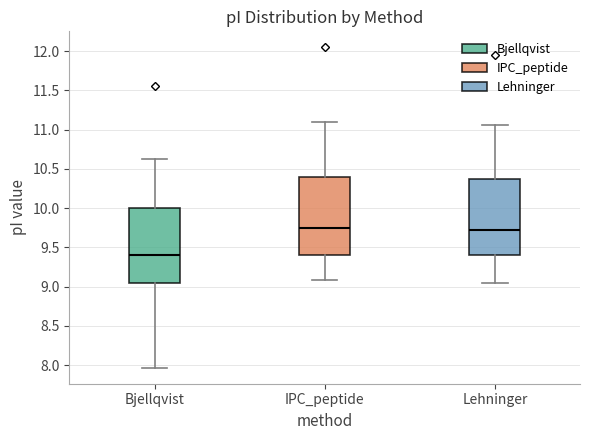

Reading left to right, read every box against the y-axis: the position of its median line, the range the box covers, and the ends of its whiskers. The values are not printed on the chart, so give them approximately, as read against the axis.

Bjellqvist: median 9.40, box 9.05 to 10.00, whiskers 7.95 to 10.65
IPC_peptide: median 9.75, box 9.40 to 10.40, whiskers 9.10 to 11.10
Lehninger: median 9.70, box 9.40 to 10.35, whiskers 9.05 to 11.05